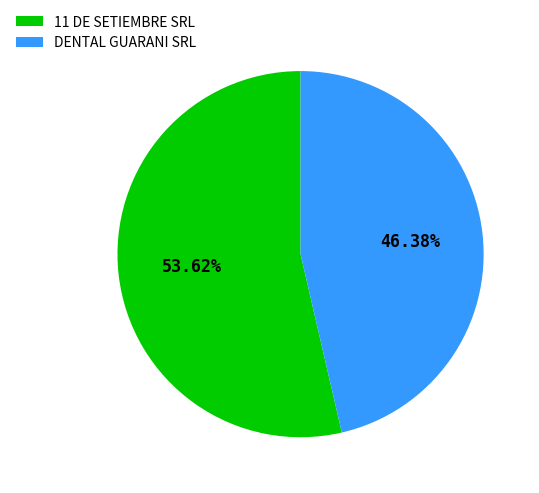

Combined, do 11 DE SETIEMBRE SRL and DENTAL GUARANI SRL account for over 50%?

Yes